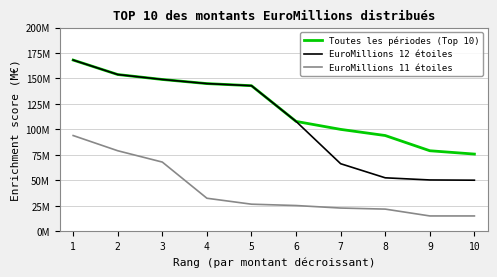

Which series has the largest total across all categories?

Toutes les périodes (Top 10)